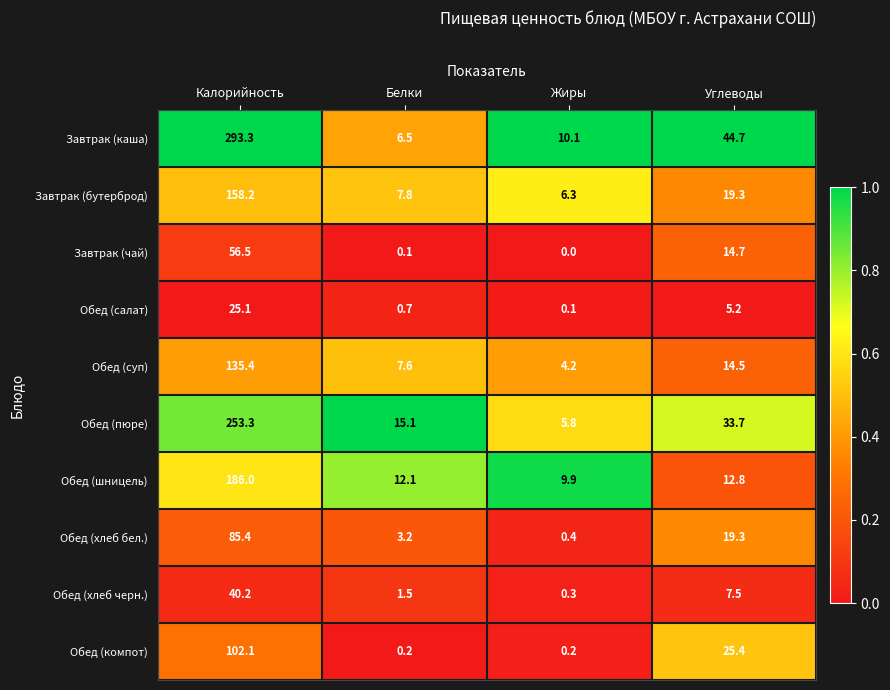

What is the difference between the Обед (хлеб бел.) values at Белки and Жиры?

2.8